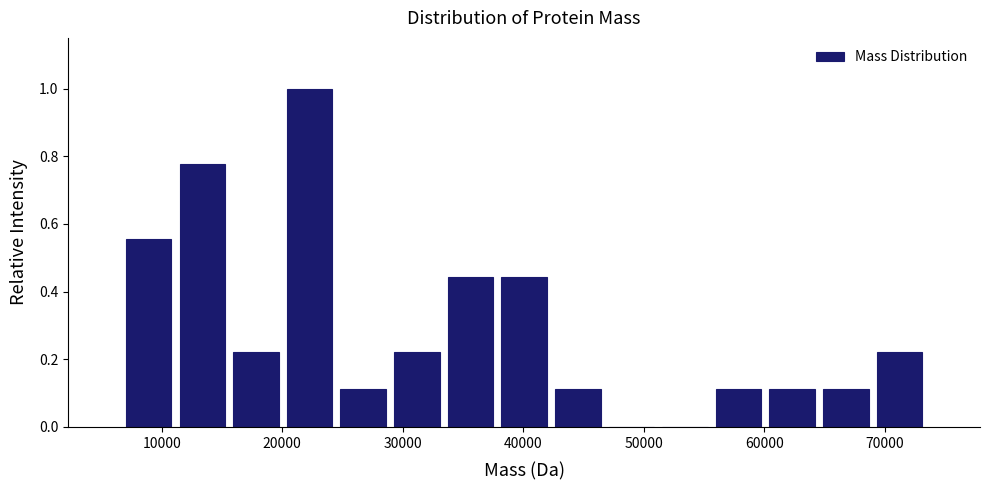

Reading left to right, list every bar in this chart as the range it spans on the x-axis followed by its height. Neither the bar edges nor the heights are printed on the chart, so give them approximately, as read against the axes.

7000 to 11000: 0.56
11000 to 16000: 0.78
16000 to 20000: 0.22
20000 to 24000: 1.00
24000 to 29000: 0.12
29000 to 33000: 0.22
33000 to 38000: 0.44
38000 to 42000: 0.44
42000 to 47000: 0.12
47000 to 51000: 0
51000 to 56000: 0
56000 to 60000: 0.12
60000 to 65000: 0.12
65000 to 69000: 0.12
69000 to 73000: 0.22